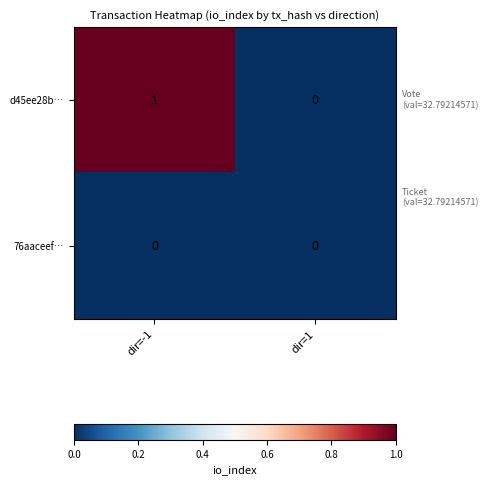

Rank the series by their maximum value, from highest to lowest.

d45ee28b…, 76aaceef…